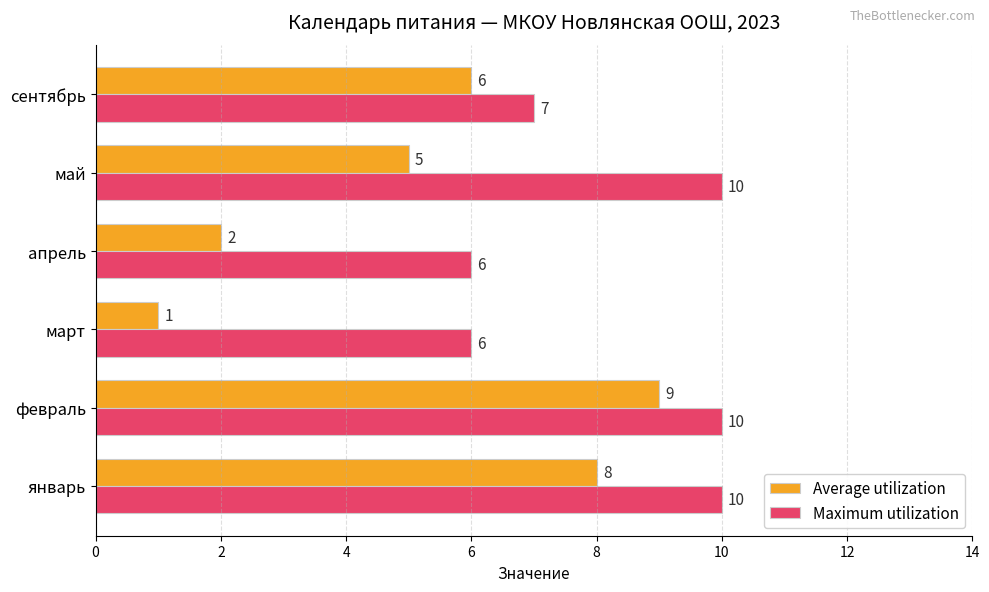

At how many categories does at least one series exceed 9?

3